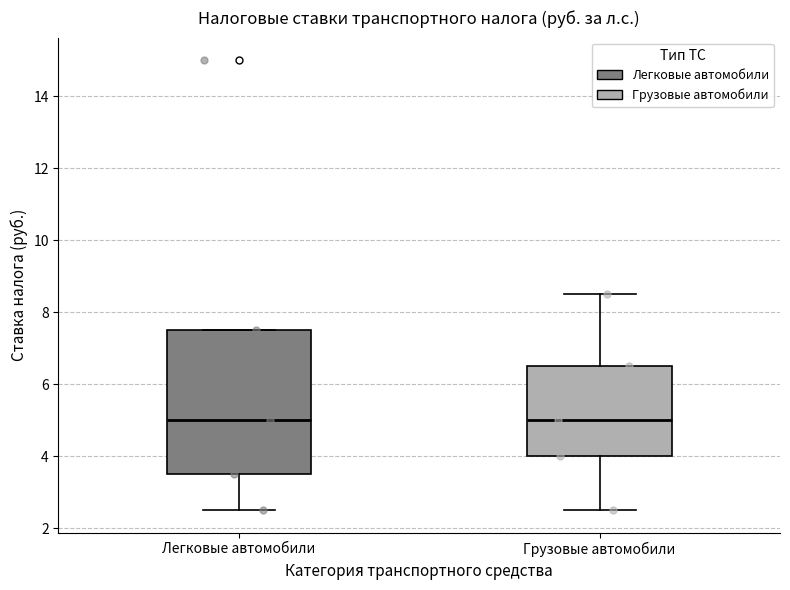

Comparing the boxes themselves (not the whiskers), which one is the tallest?

Легковые автомобили